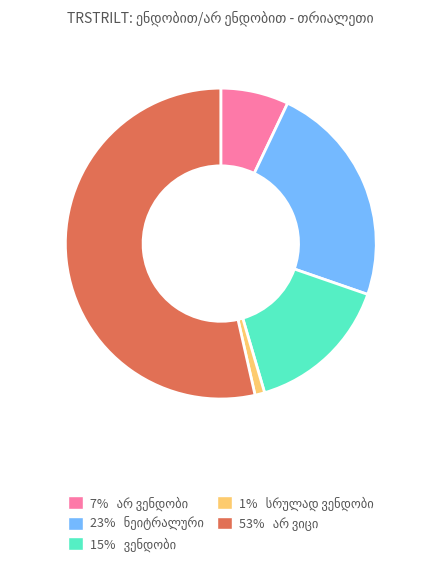

Which slice represents more than half of the pie?

არ ვიცი